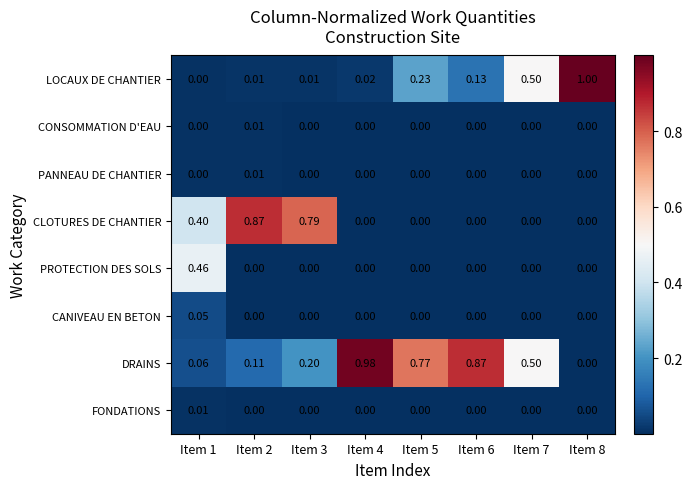

Is the value of LOCAUX DE CHANTIER at Item 6 greater than the value of FONDATIONS at Item 7?

Yes